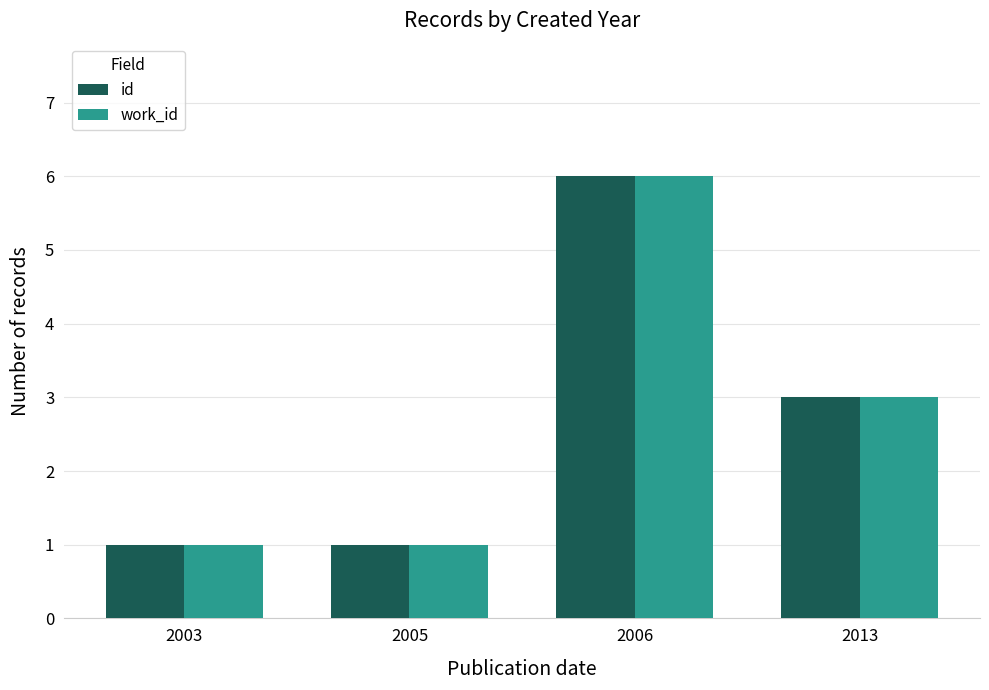

Is it true that work_id equals 2 at 2003?

False